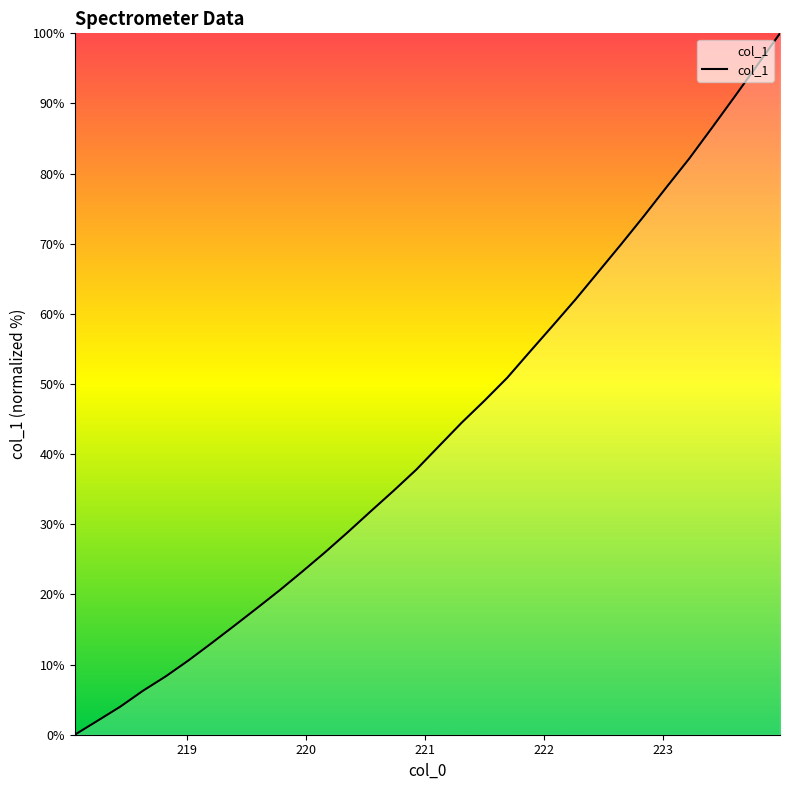

What is the maximum value shown in the chart?

100.0